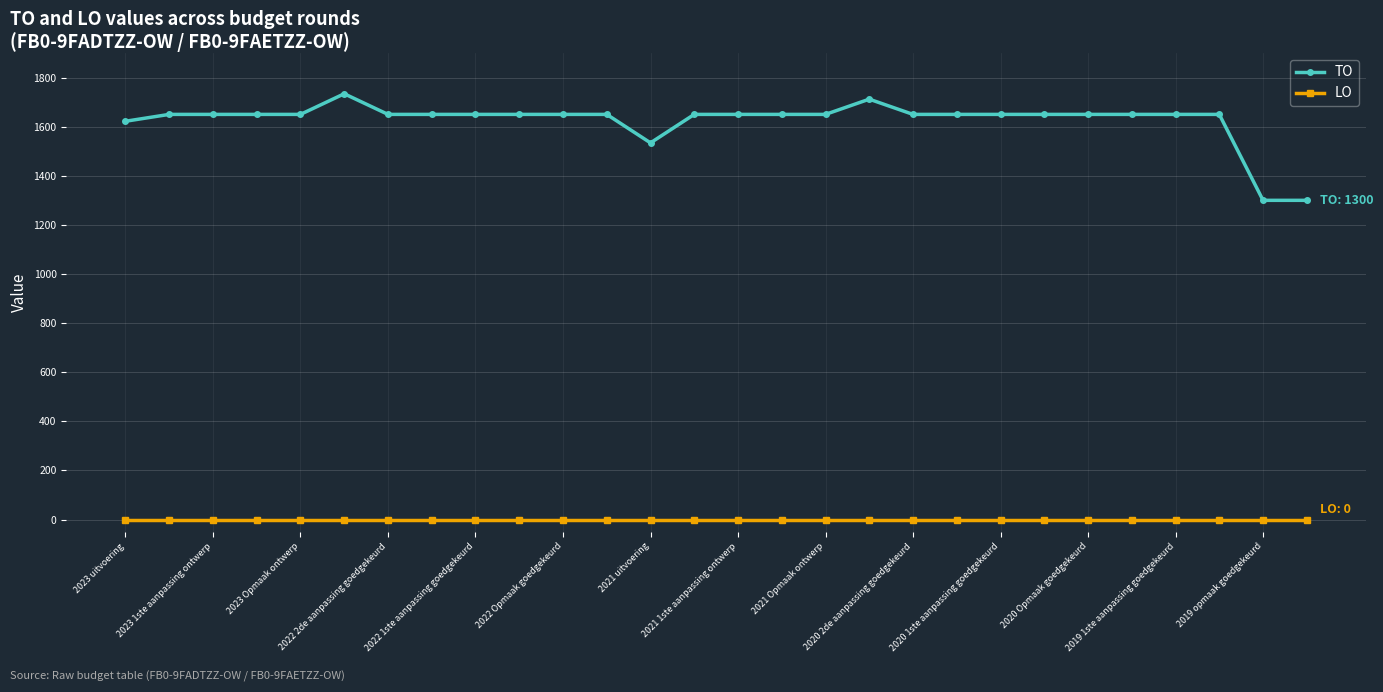

Which series has the largest range (max minus min)?

TO